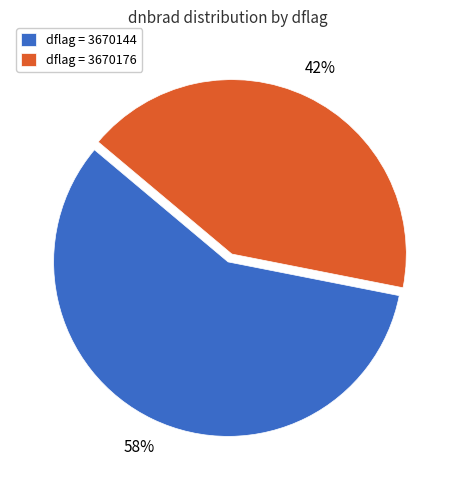

To the nearest percent, what is the difference between the largest and smallest slice percentages?

16%